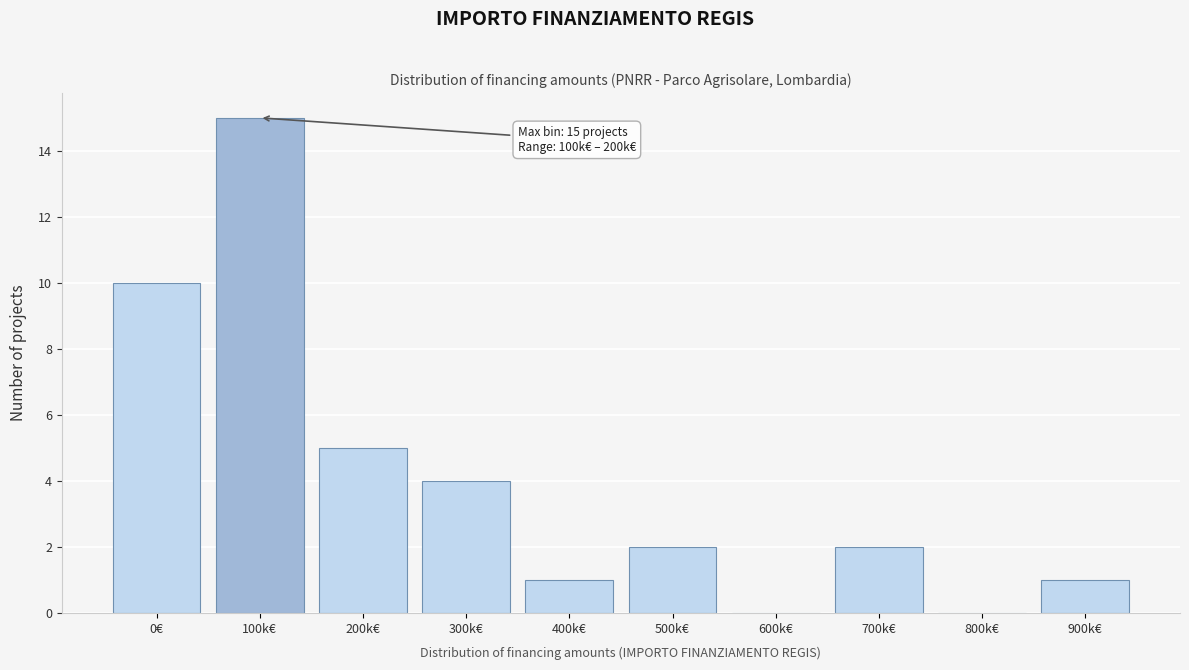

Reading left to right, what are all the values shown in this chart?

0€=10	100k€=15	200k€=5	300k€=4	400k€=1	500k€=2	600k€=0	700k€=2	800k€=0	900k€=1